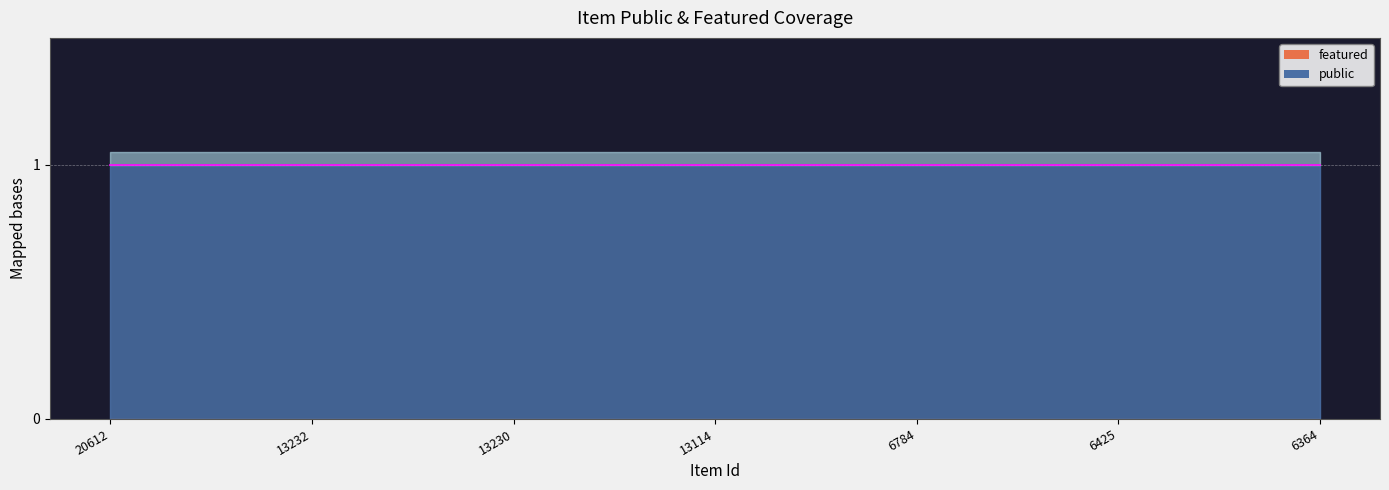

True or false: featured and public intersect in this chart.

False